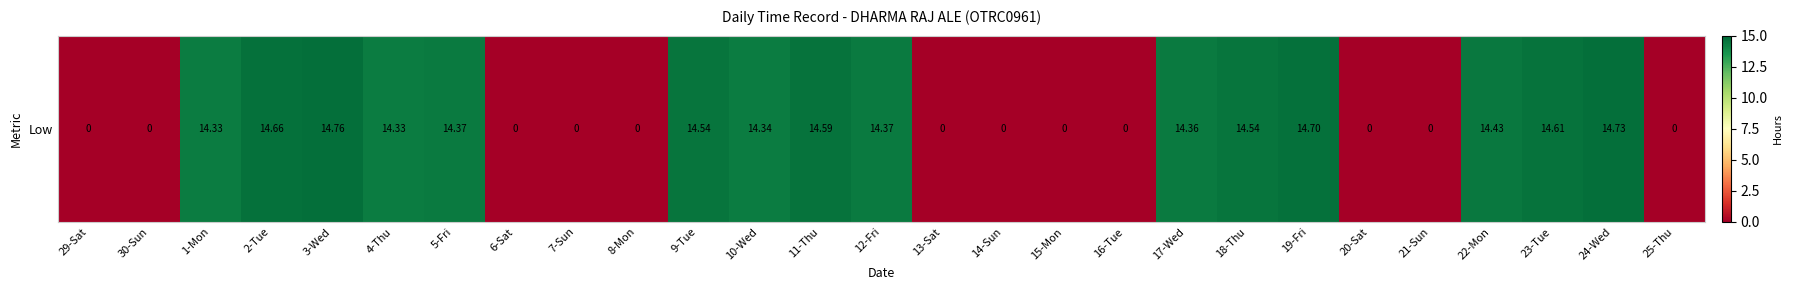

How many data points does each series have?

27